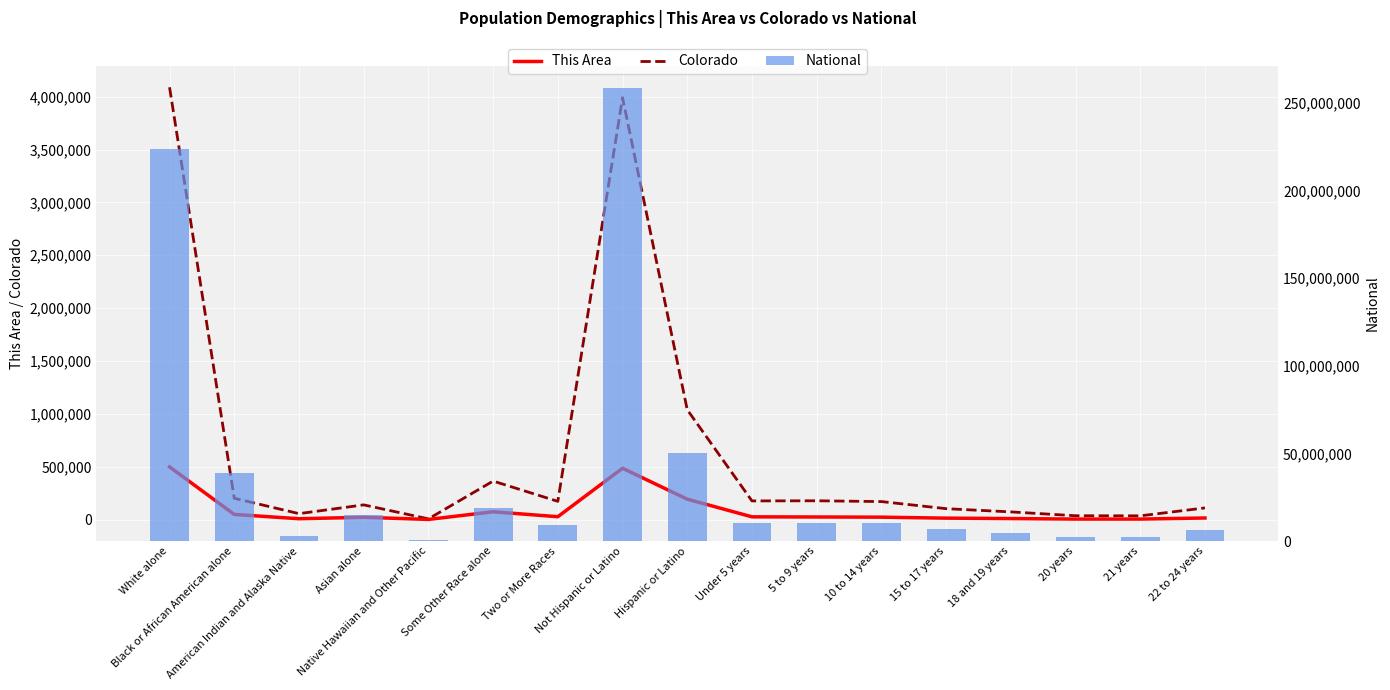

How many groups of bars are there?

17